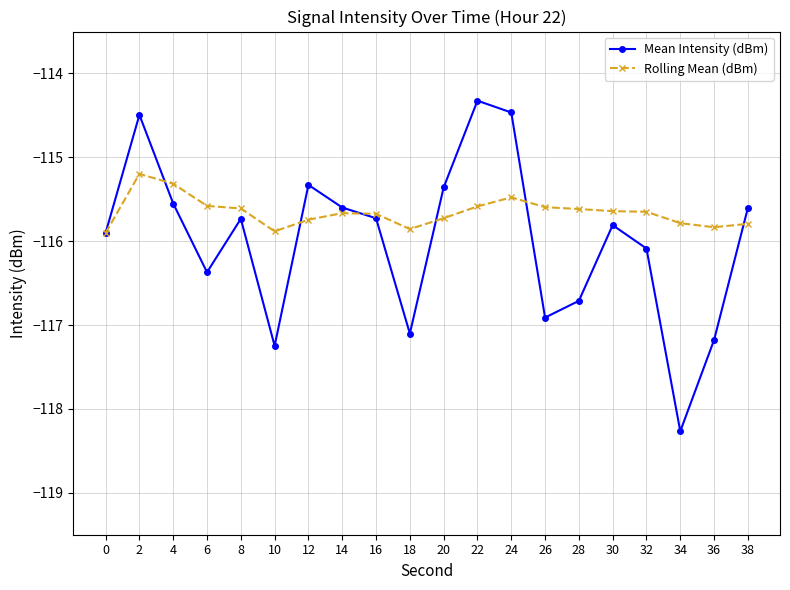

Rank the series by their average value, from lowest to highest.

Mean Intensity (dBm), Rolling Mean (dBm)